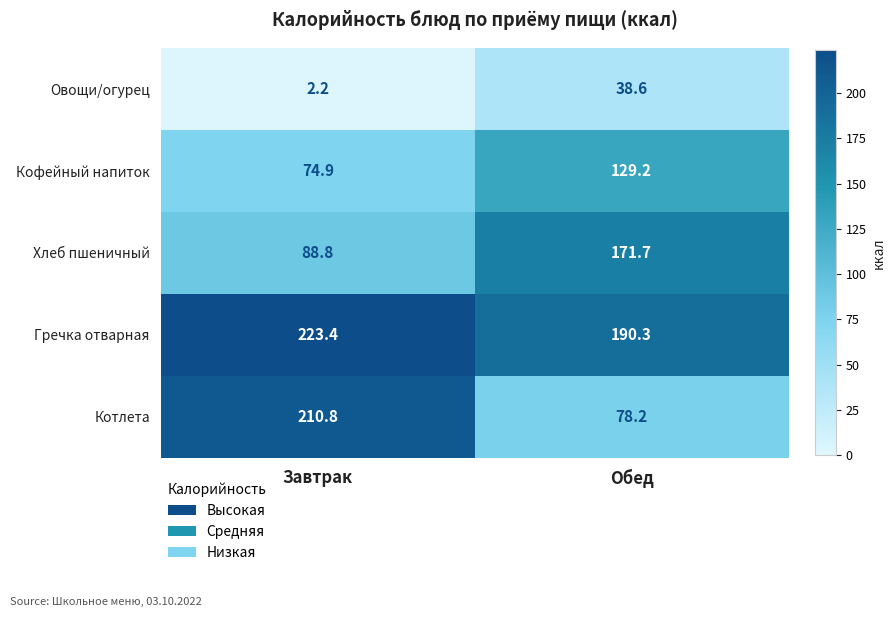

Reading left to right, what are all the values shown in this chart?

Овощи/огурец: Завтрак=2.2	Обед=38.6
Кофейный напиток: Завтрак=74.9	Обед=129.2
Хлеб пшеничный: Завтрак=88.8	Обед=171.7
Гречка отварная: Завтрак=223.4	Обед=190.3
Котлета: Завтрак=210.8	Обед=78.2